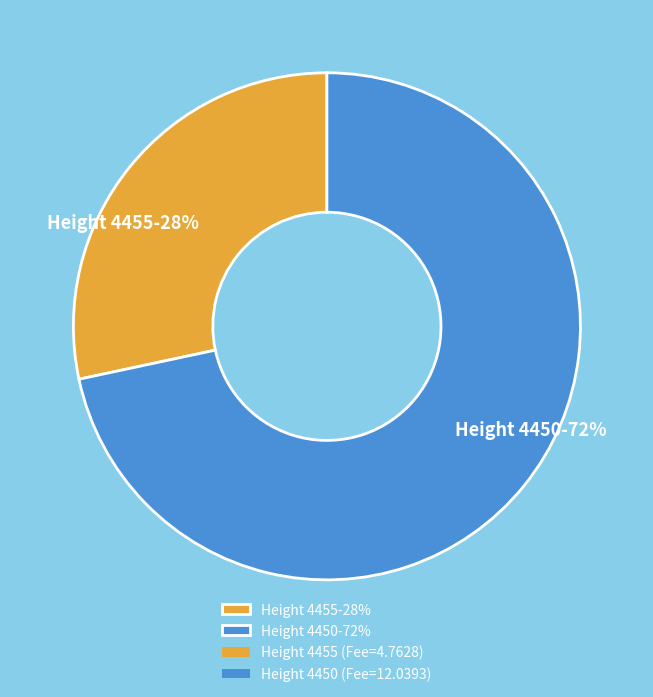

To the nearest percent, what portion does Height 4455-28% represent?

28%